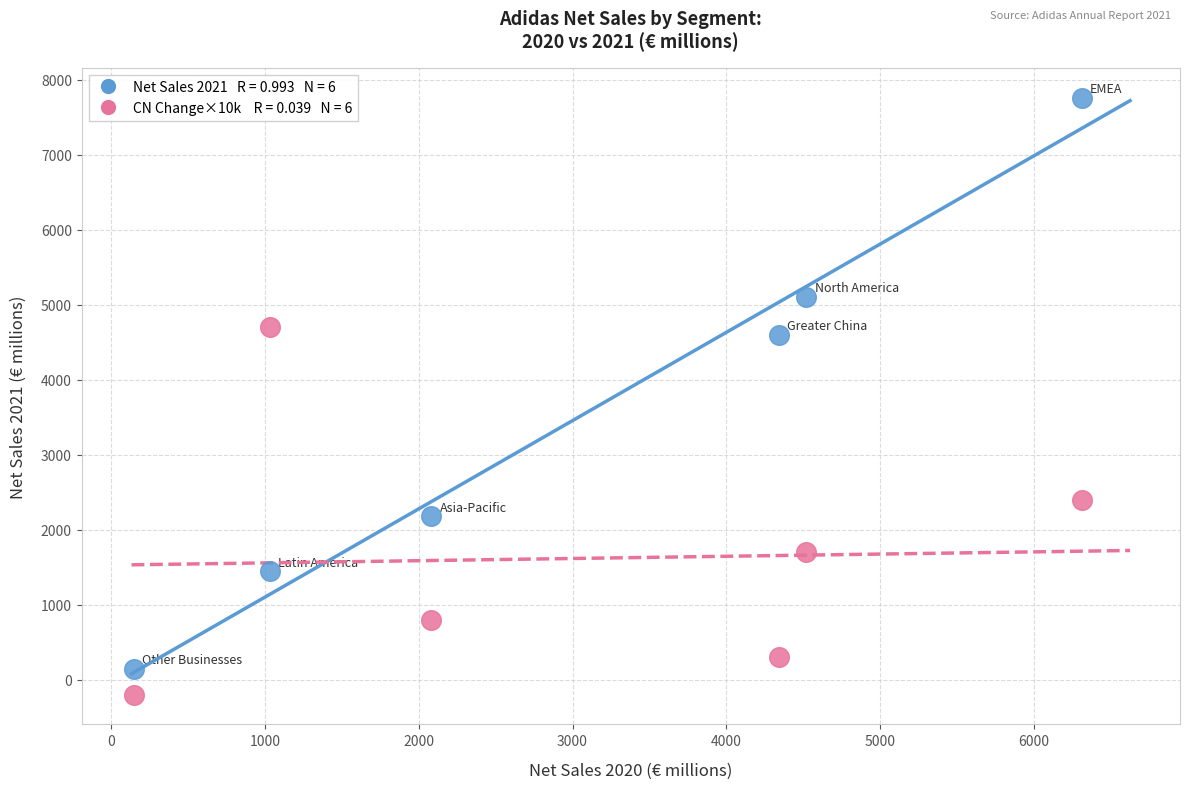

Across all series, what Y value is closest to 3780?

4597.0